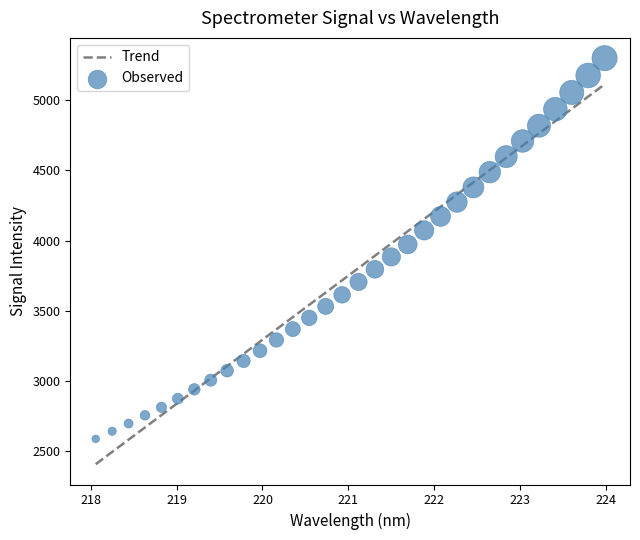

What is the range of Y values (max minus min)?

2710.1